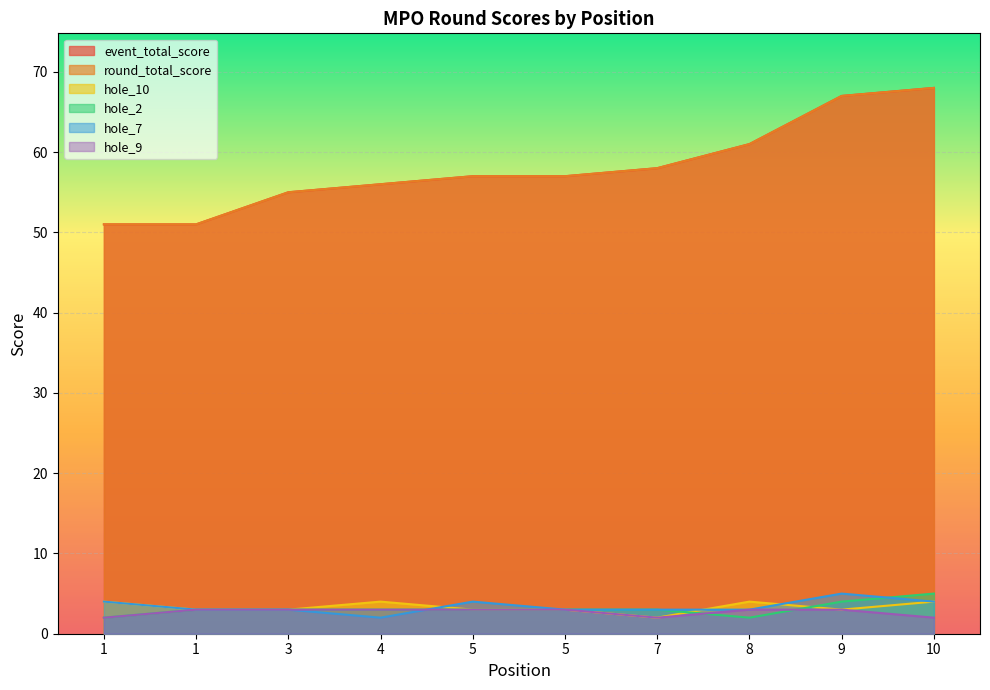

At which label is hole_7 closest to 3?

1